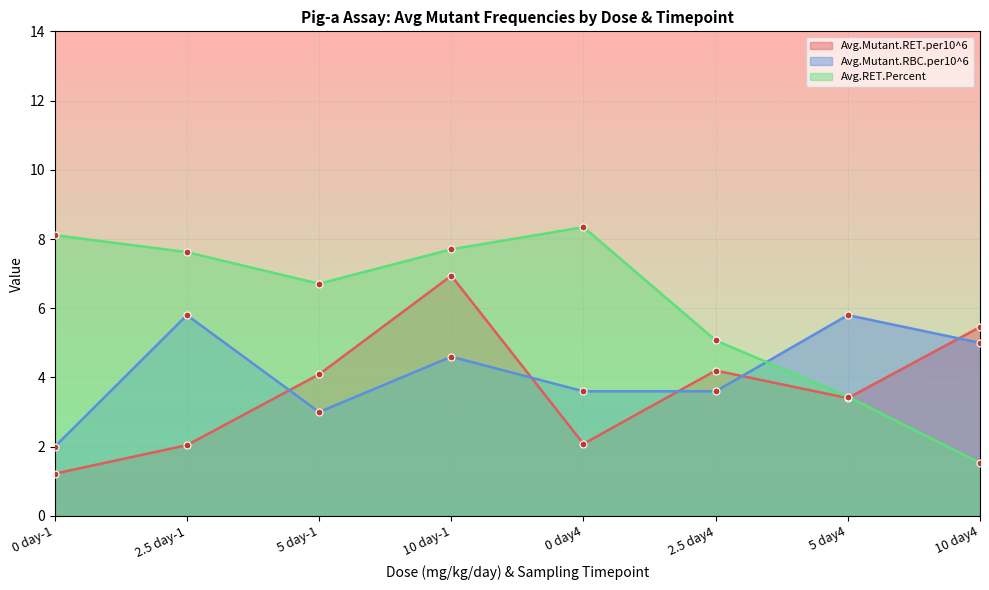

Which series has the largest total across all categories?

Avg.RET.Percent